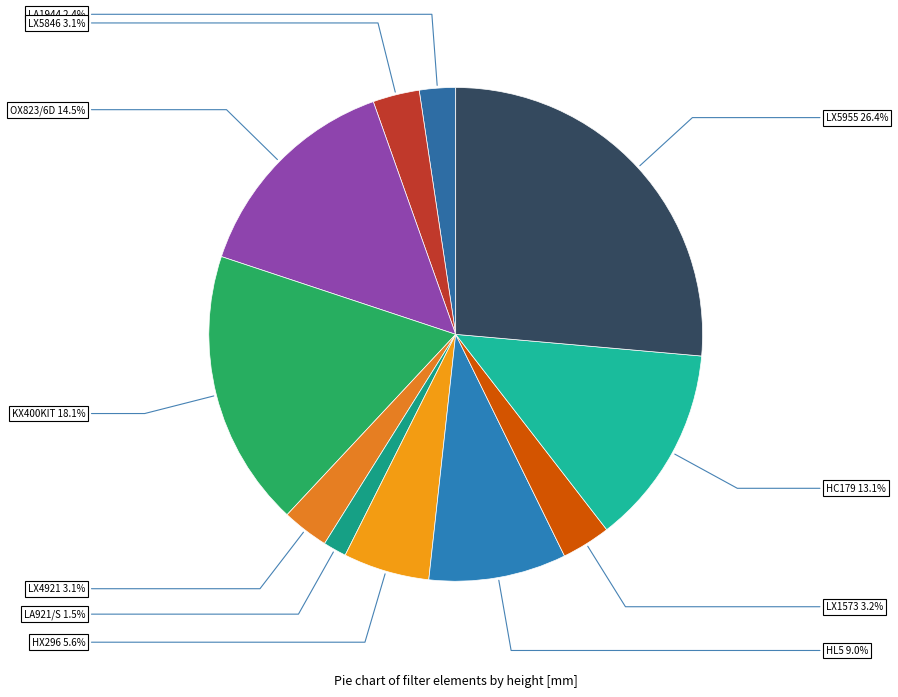

To the nearest percent, what is the average slice percentage?

9%